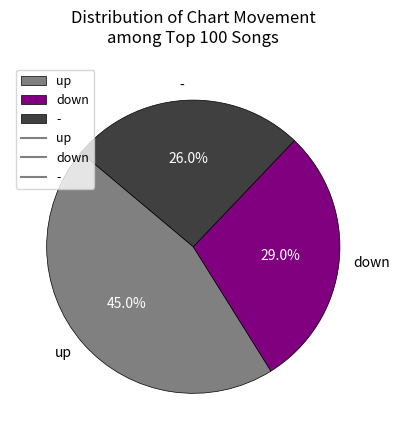

To the nearest percent, what portion does - represent?

26%